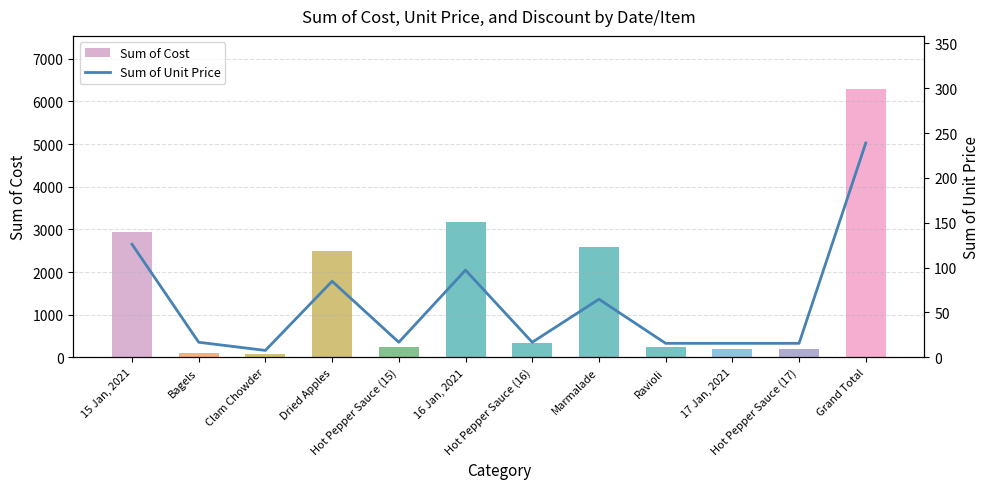

How many groups of bars are there?

12